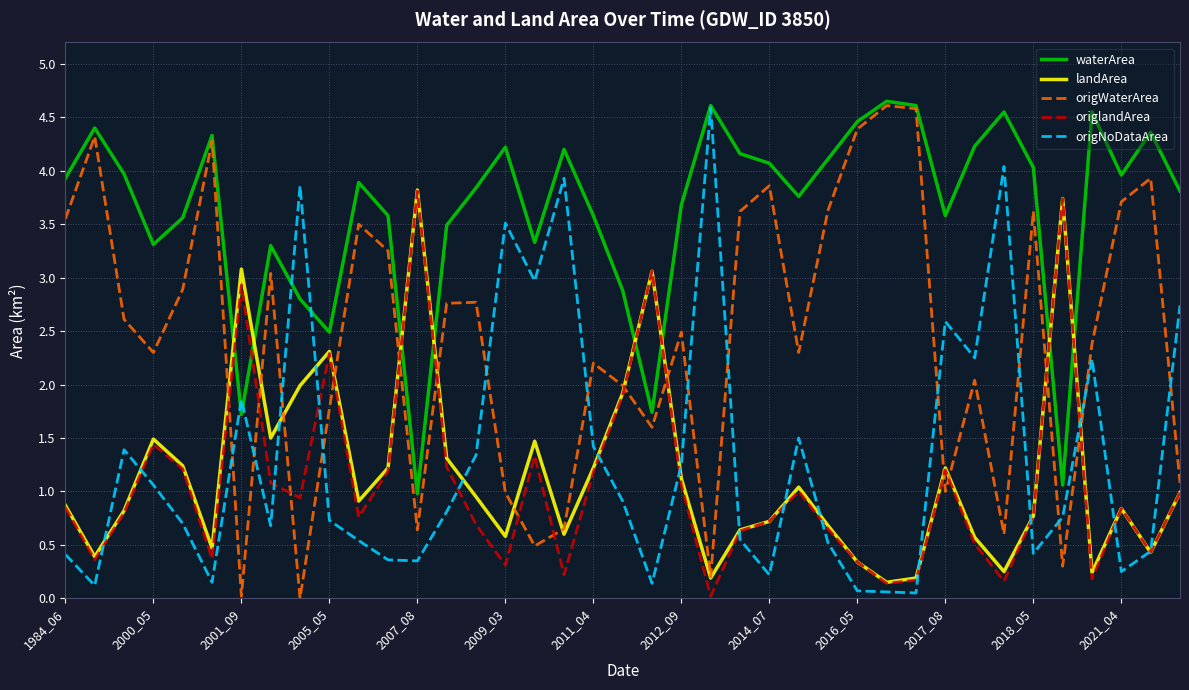

What is the maximum value for origlandArea?

3.8